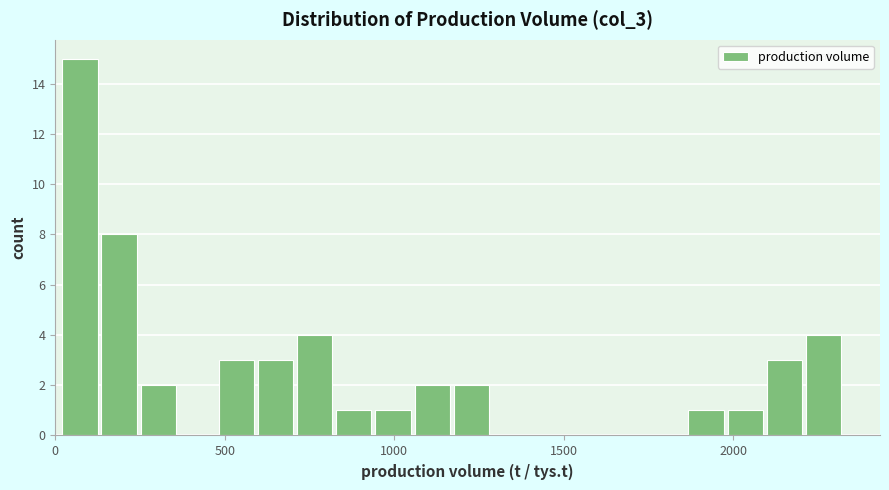

Around what value on the x-axis is the tallest bar? Give the approximate position of its centre, as read against the axis.

50